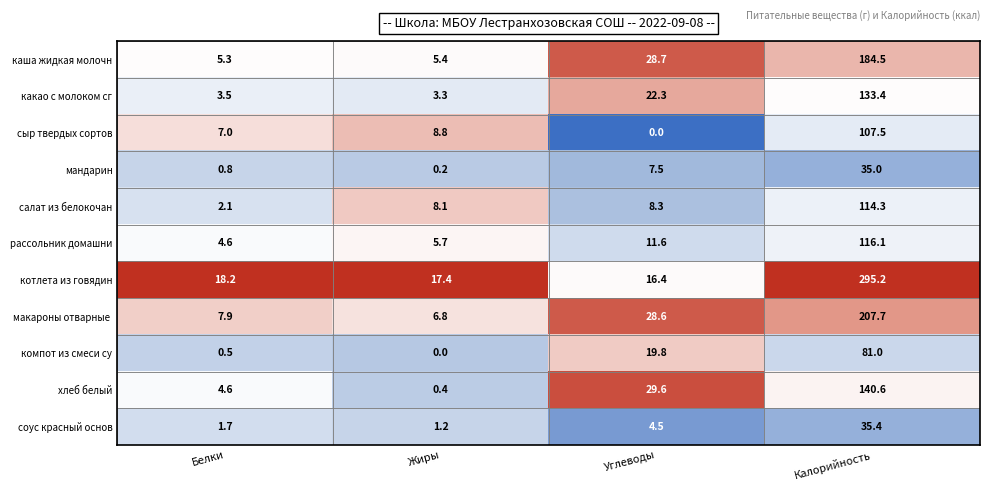

What is the difference between the second highest and minimum values in the рассольник домашни series?

7.0